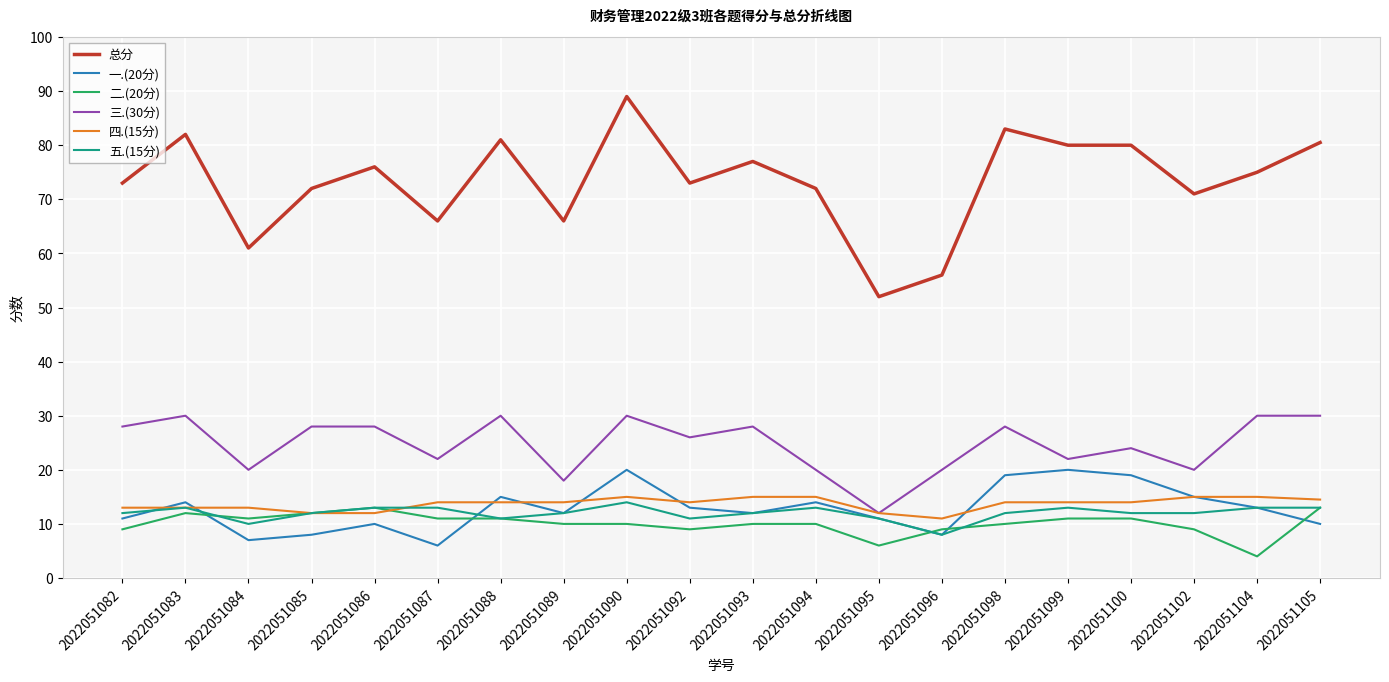

Count the number of data series in this chart.

6